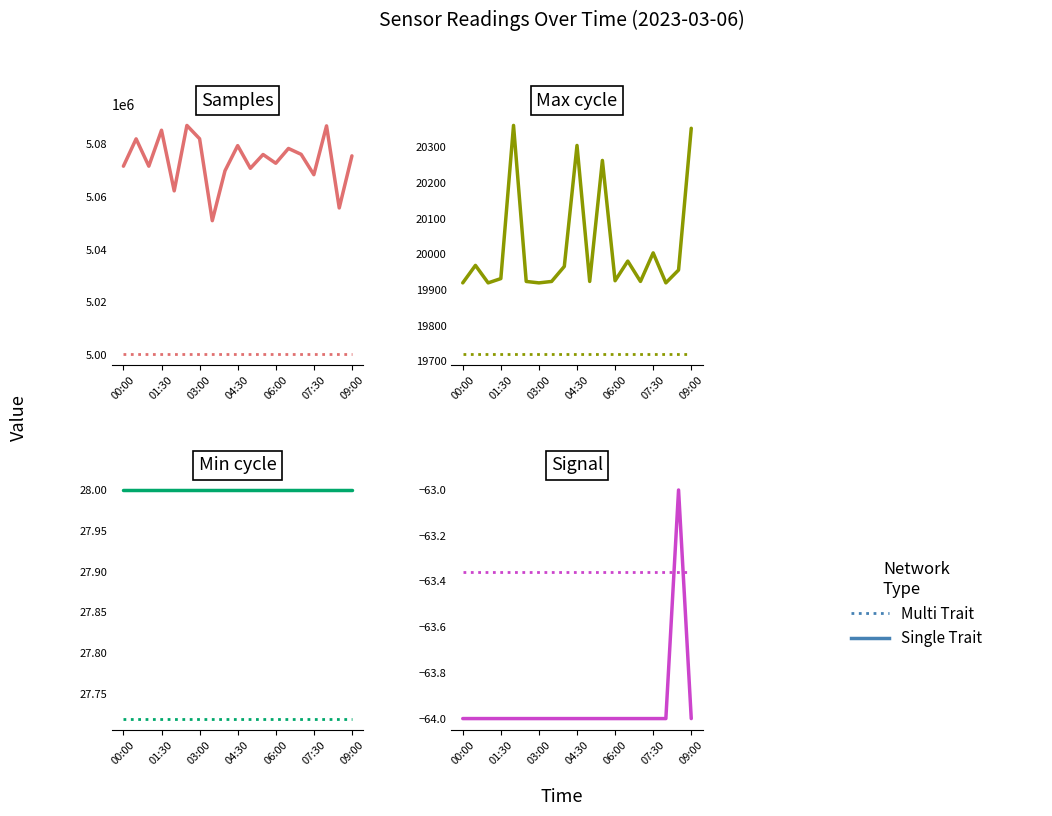

At which category is the sum across all series the highest?

17